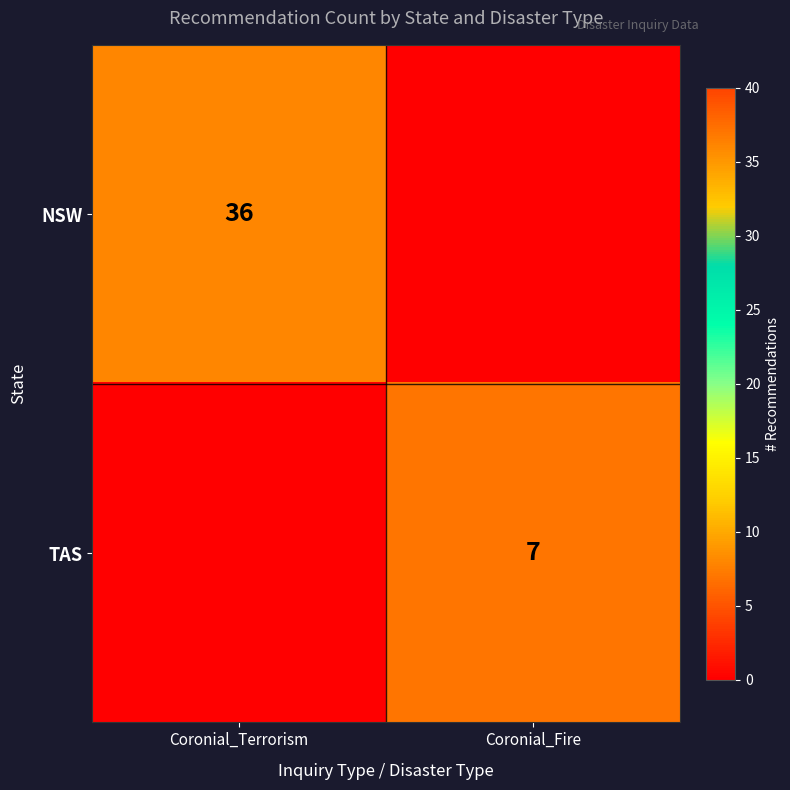

Is it true that TAS equals 5 at Coronial_Fire?

False